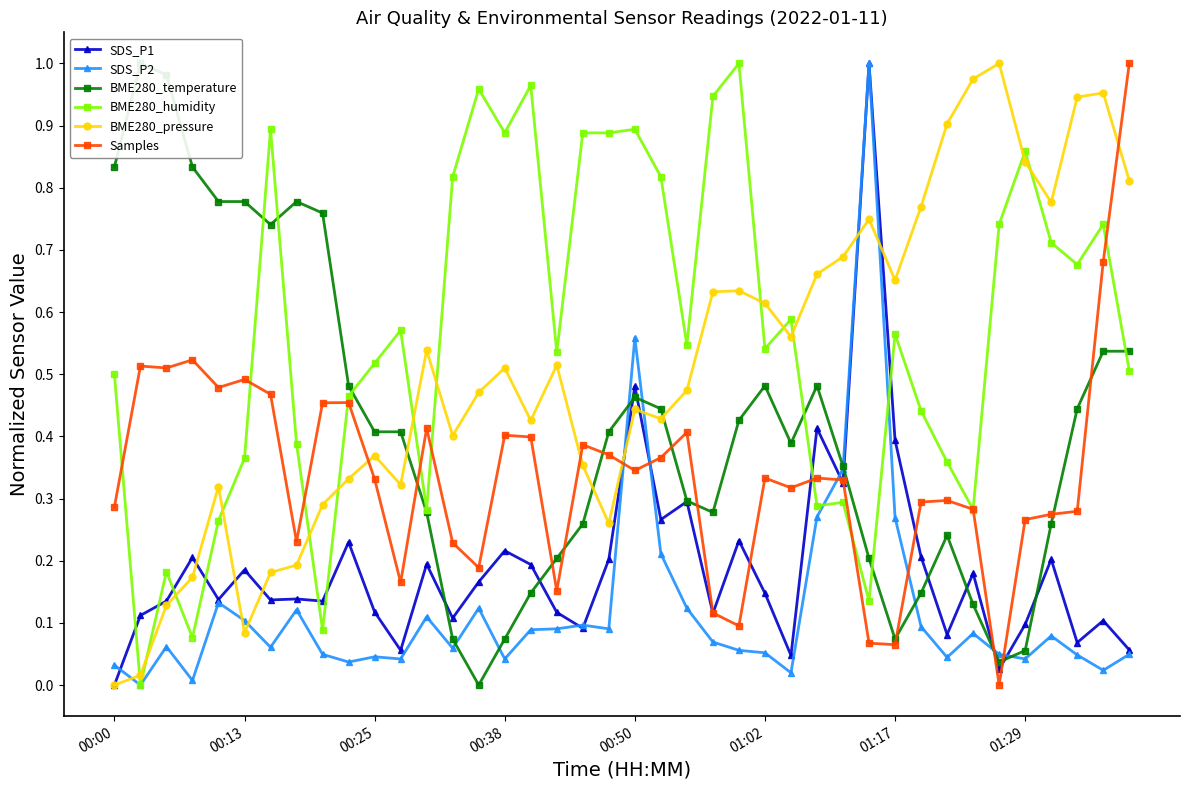

What are all the series names shown in the legend?

SDS_P1, SDS_P2, BME280_temperature, BME280_humidity, BME280_pressure, Samples